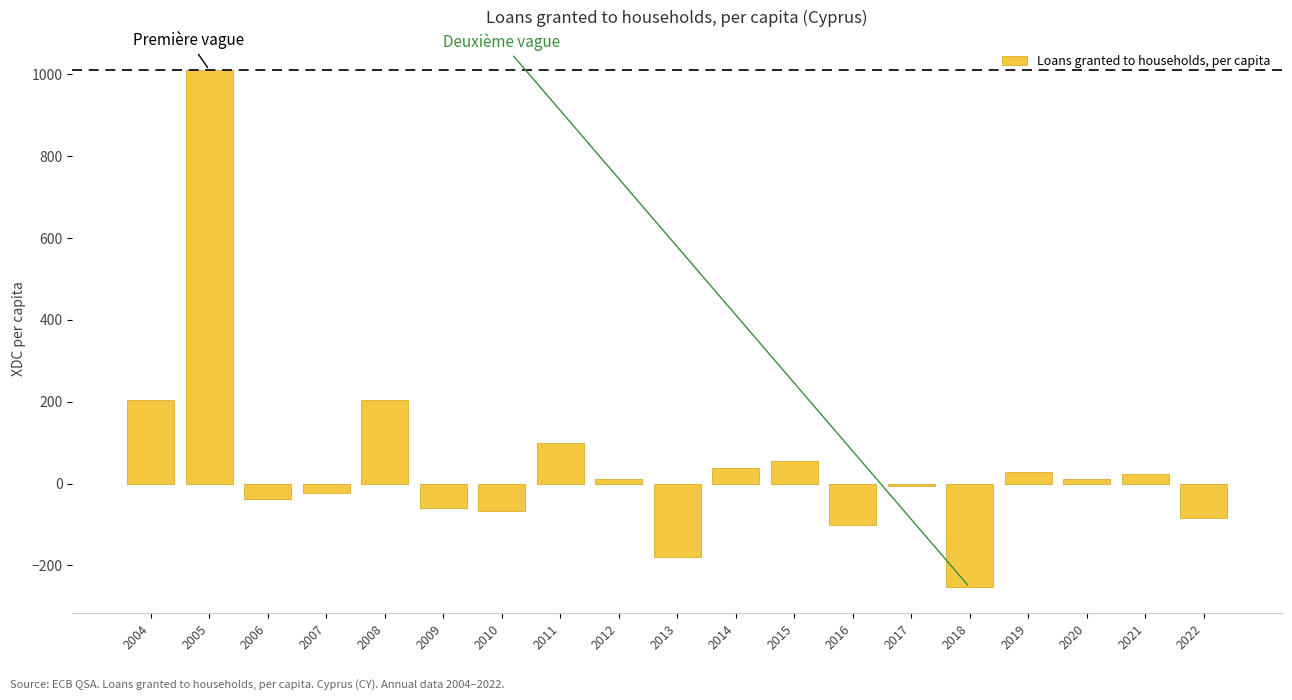

Does the chart contain stacked bars?

No